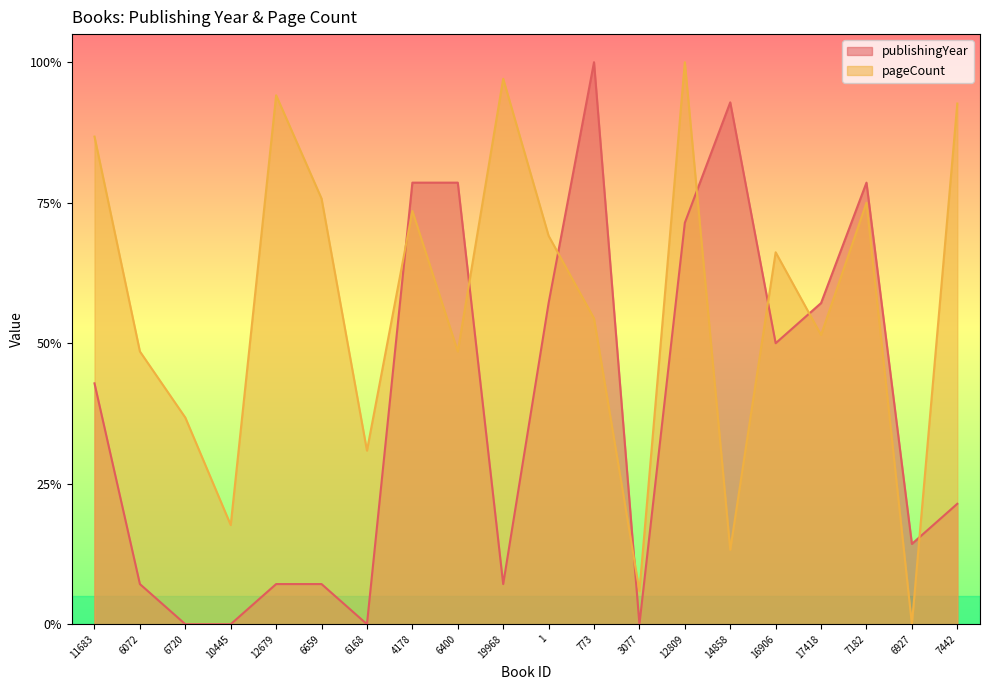

How many categories are shown in the chart?

20